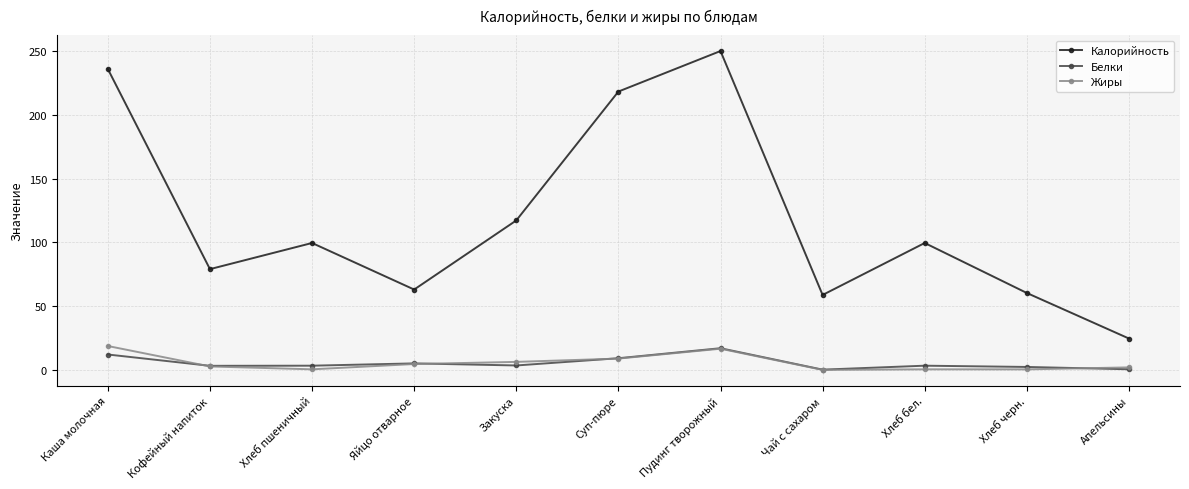

Is it true that Калорийность equals 95.5 at Пудинг творожный?

False